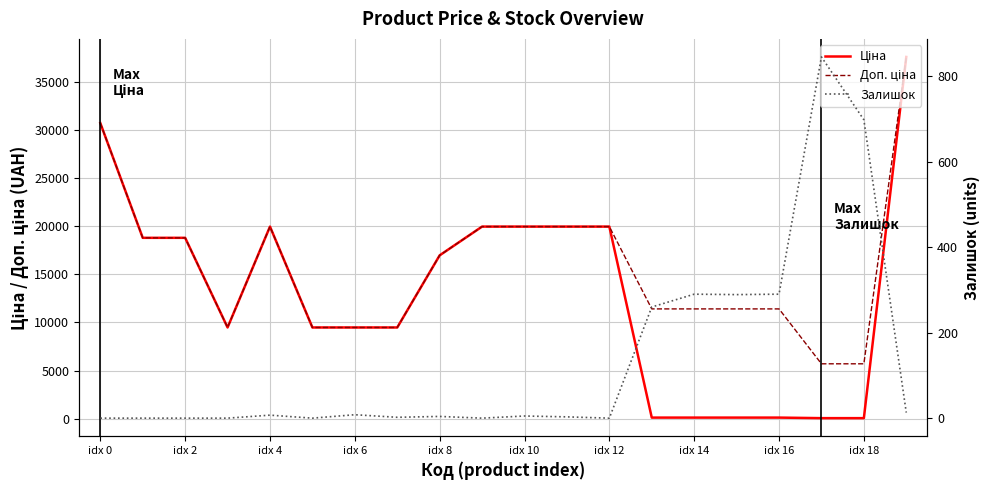

What is the approximate value of Ціна at idx 0?

30717.1